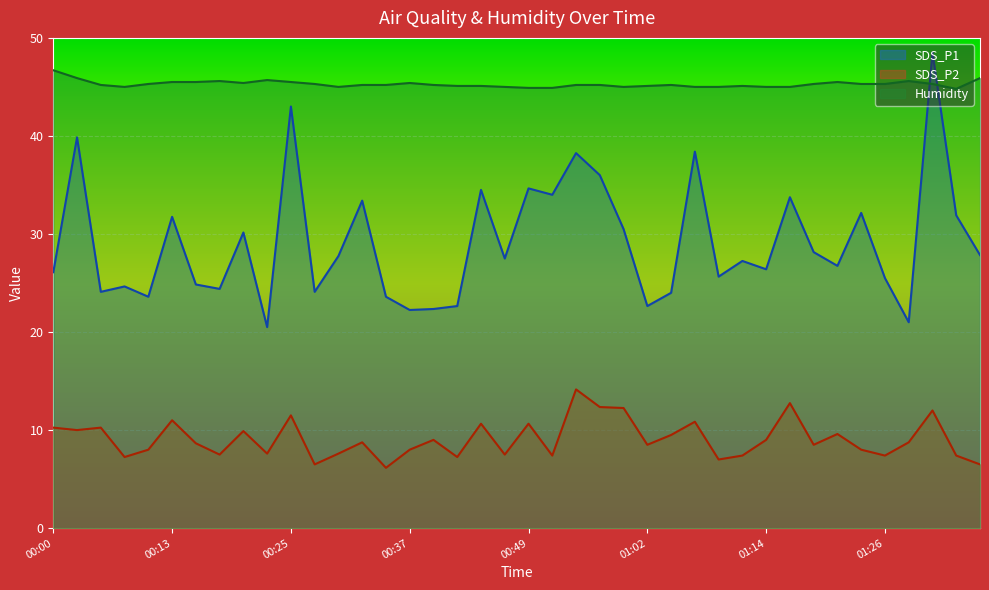

What is the value of the Humidity point at the 6th from the left?

45.5